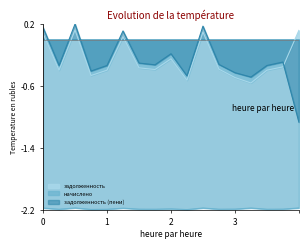

How many lines are shown in the chart?

3